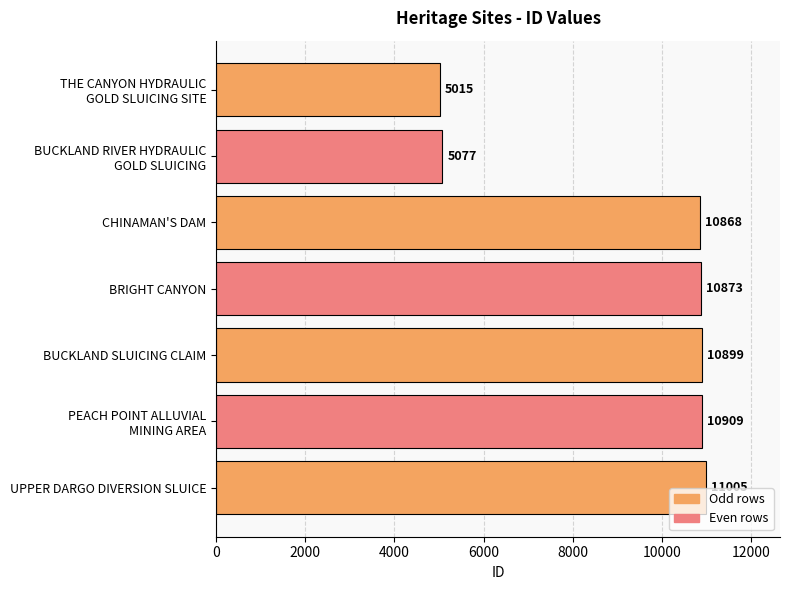

Reading top to bottom, what are all the values shown in this chart?

5015	5077	10868	10873	10899	10909	11005